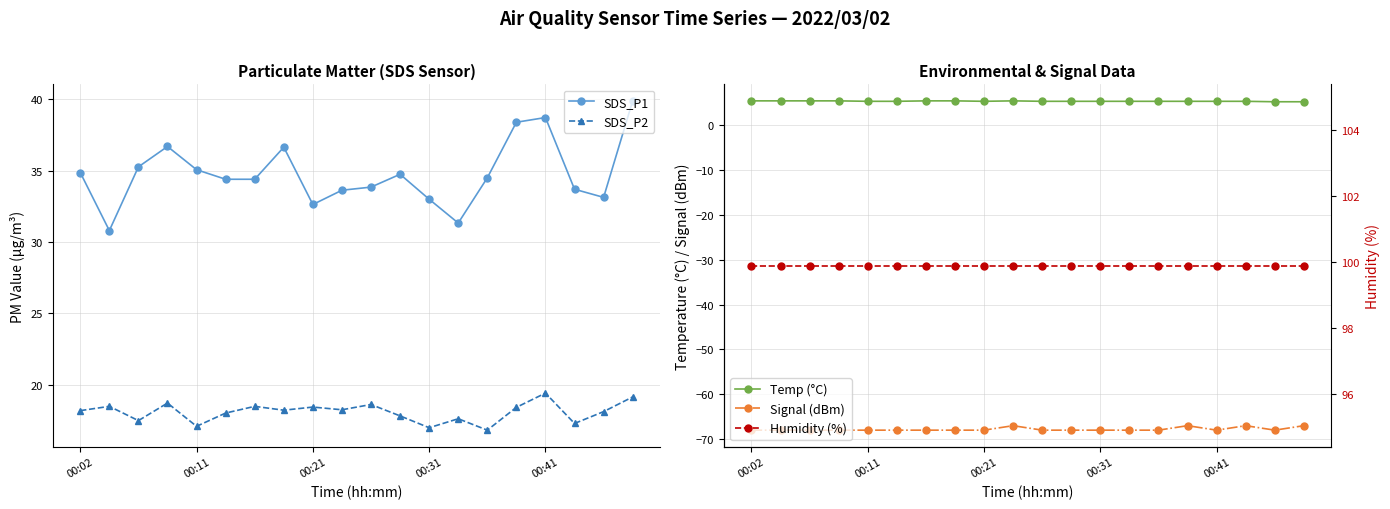

What are all the series names shown in the legend?

SDS_P1, SDS_P2, Temp (°C), Signal (dBm), Humidity (%)